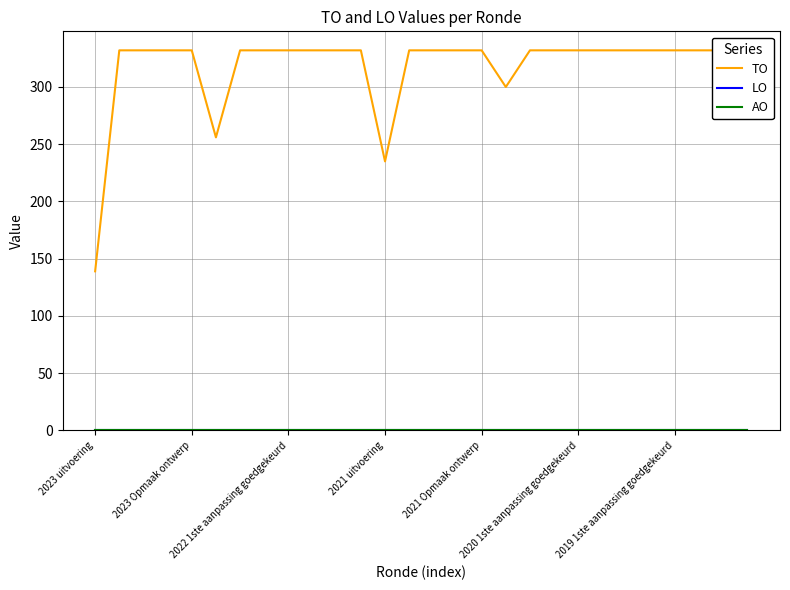

What is the difference between the maximum and minimum values in the TO series?

193